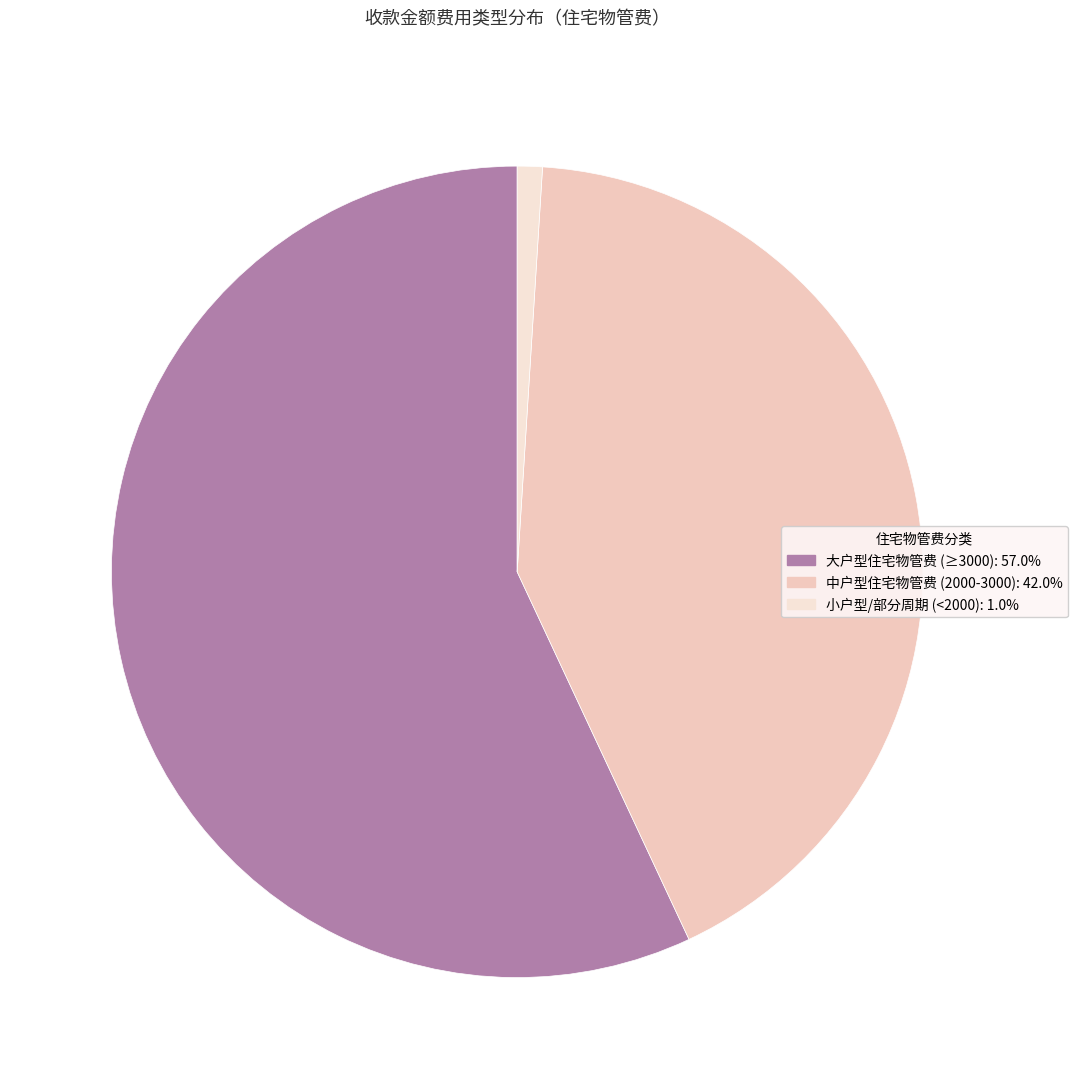

How many slices are in this pie chart?

3